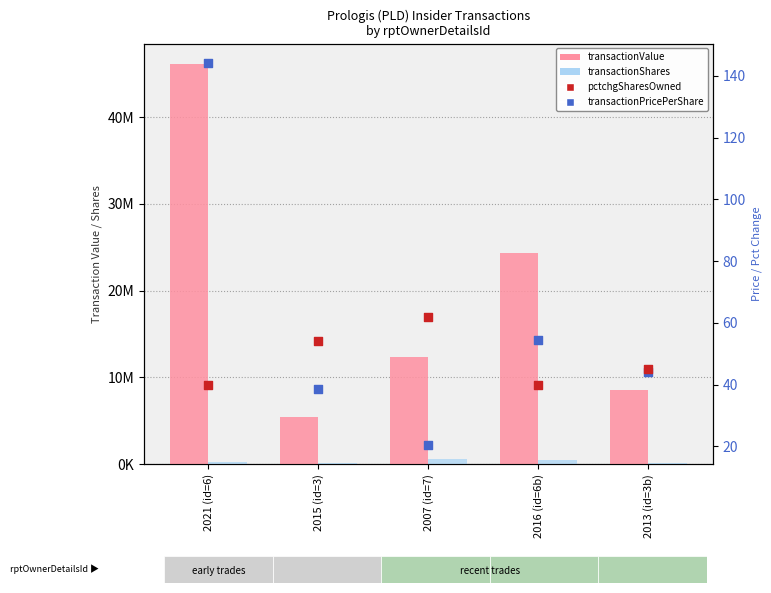

Which series has the largest total across all categories?

transactionValue